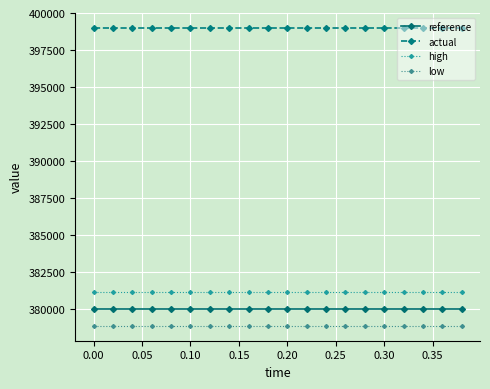

At how many categories does at least one series exceed 392889?

20